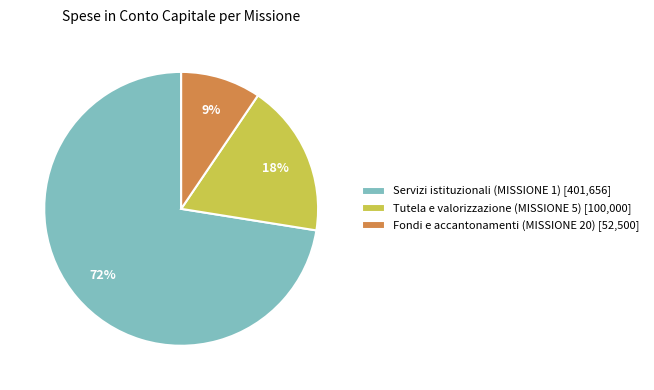

How many segments does this pie chart have?

3